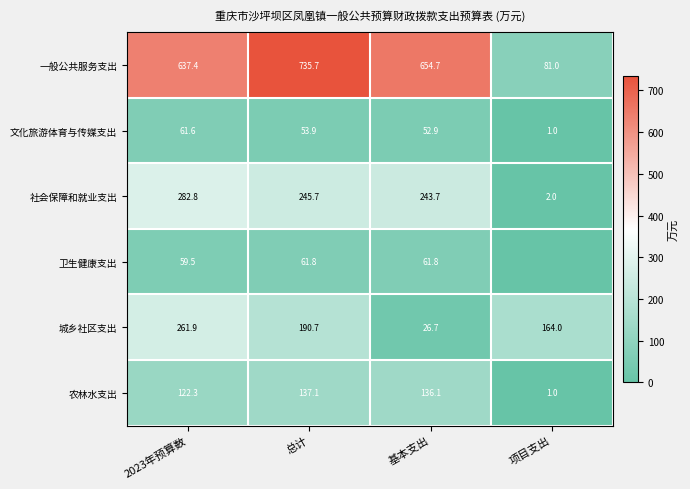

What is the average value of the 一般公共服务支出 series?

527.2